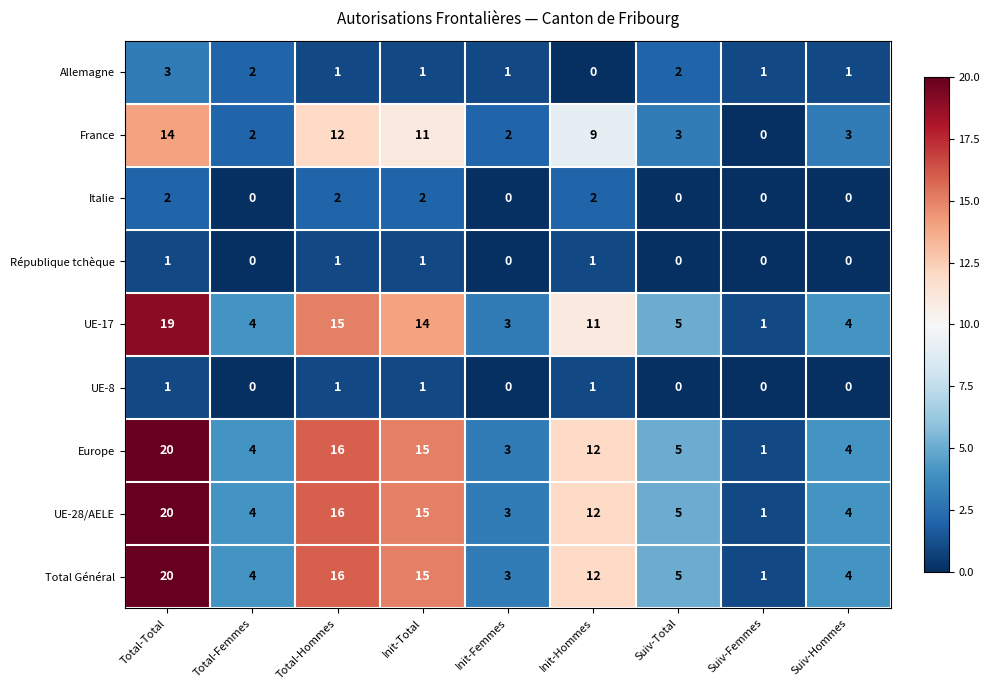

What is the total value across all series at Suiv-Hommes?

20